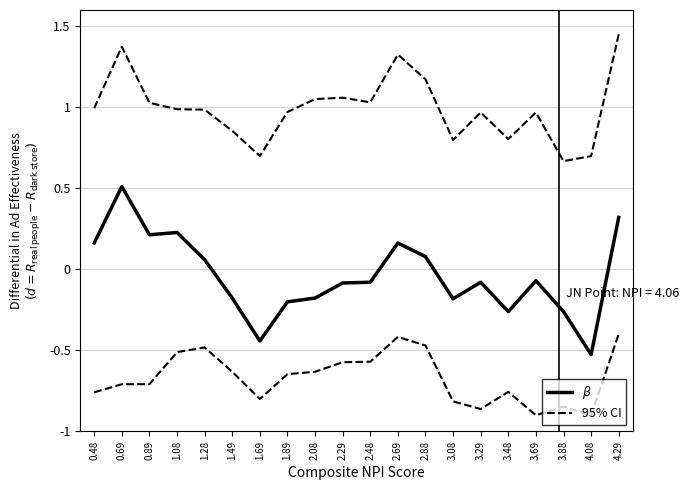

What is the value of the 95% CI point at the 1st from the left?

-0.8